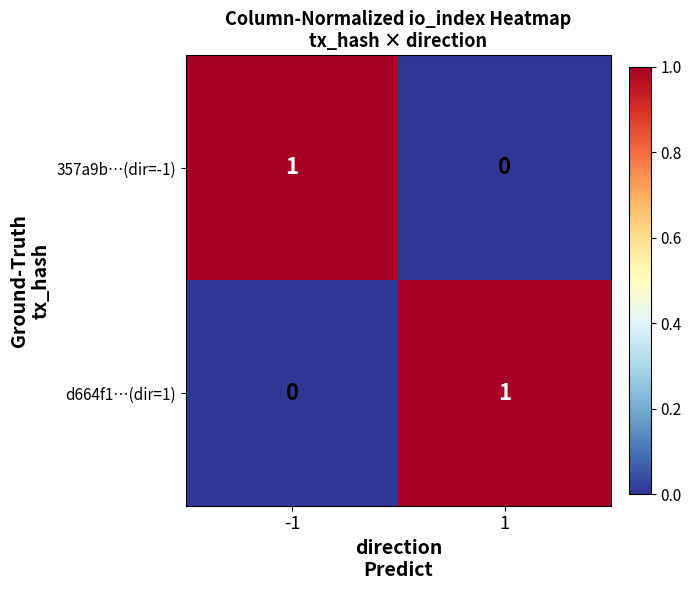

True or false: d664f1…(dir=1) has a value of 2 at 1.

False